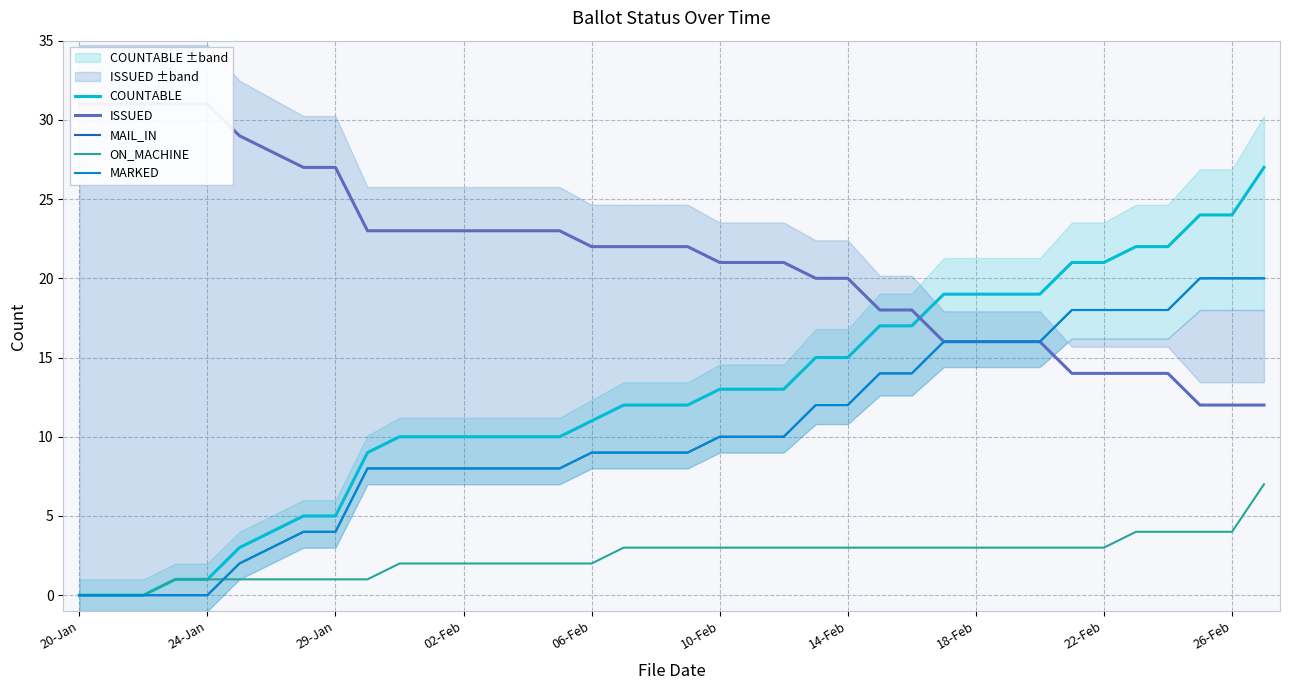

Between 21 and 35, which series saw the biggest shift?

COUNTABLE